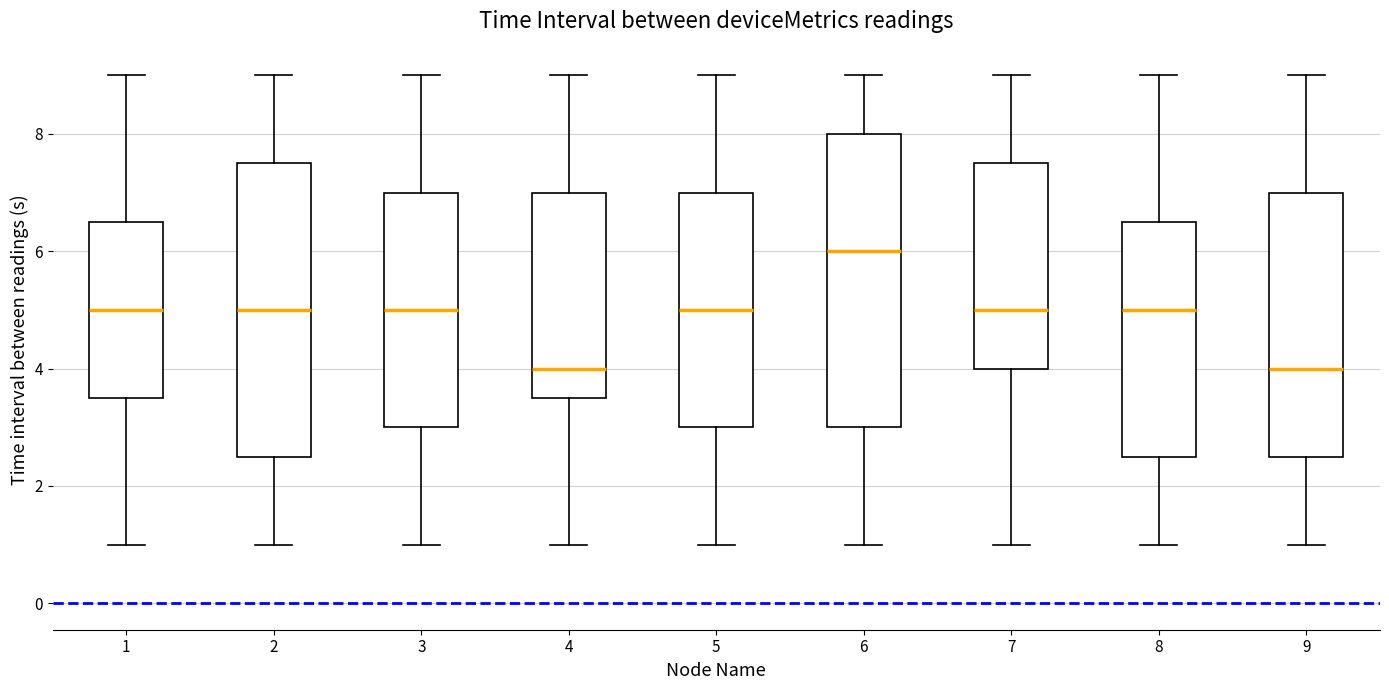

Reading left to right, transcribe this box plot: for each box, give where its median line is, the range the box spans, and where its two whiskers end, as read against the y-axis. The values are not printed on the chart, so give them approximately, as read against the axis.

1: median 5.0, box 3.6 to 6.6, whiskers 1.0 to 9.0
2: median 5.0, box 2.6 to 7.6, whiskers 1.0 to 9.0
3: median 5.0, box 3.0 to 7.0, whiskers 1.0 to 9.0
4: median 4.0, box 3.6 to 7.0, whiskers 1.0 to 9.0
5: median 5.0, box 3.0 to 7.0, whiskers 1.0 to 9.0
6: median 6.0, box 3.0 to 8.0, whiskers 1.0 to 9.0
7: median 5.0, box 4.0 to 7.6, whiskers 1.0 to 9.0
8: median 5.0, box 2.6 to 6.6, whiskers 1.0 to 9.0
9: median 4.0, box 2.6 to 7.0, whiskers 1.0 to 9.0